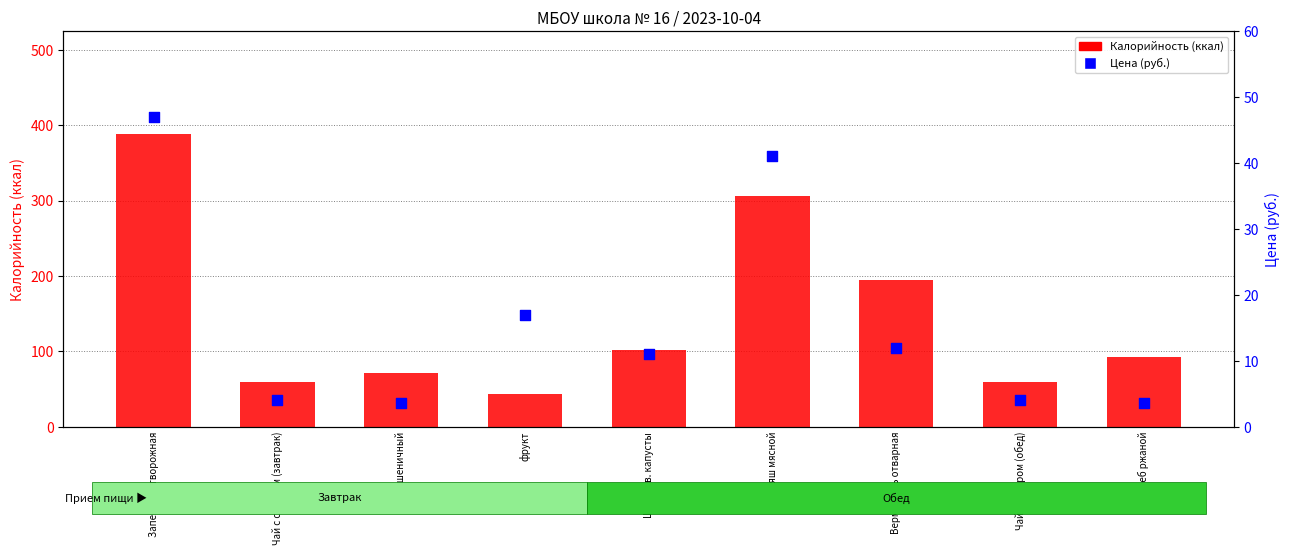

Which series reaches the maximum Y coordinate?

Калорийность